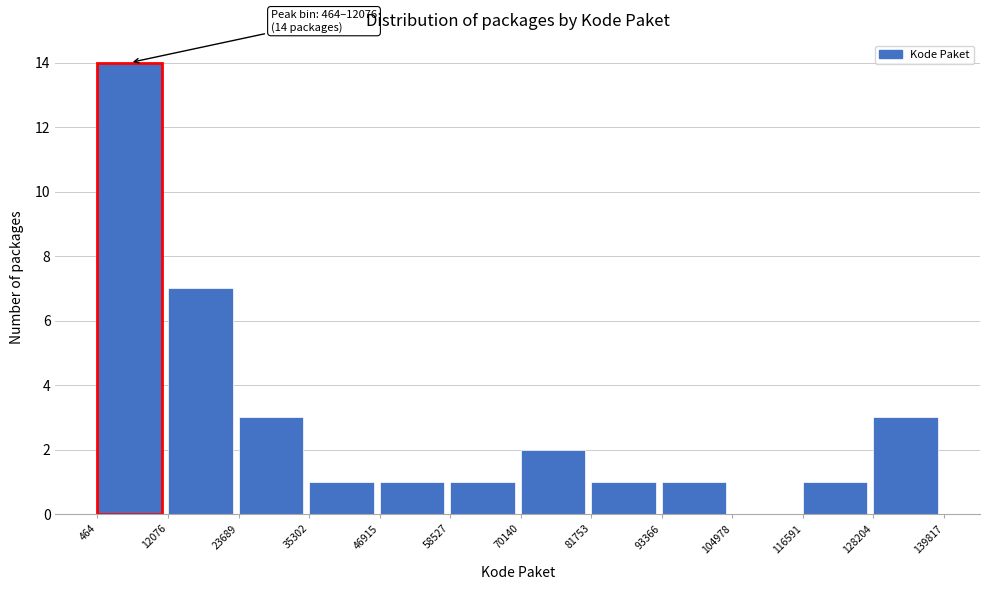

Over which range of the x-axis is the bar tallest?

464 to 12076